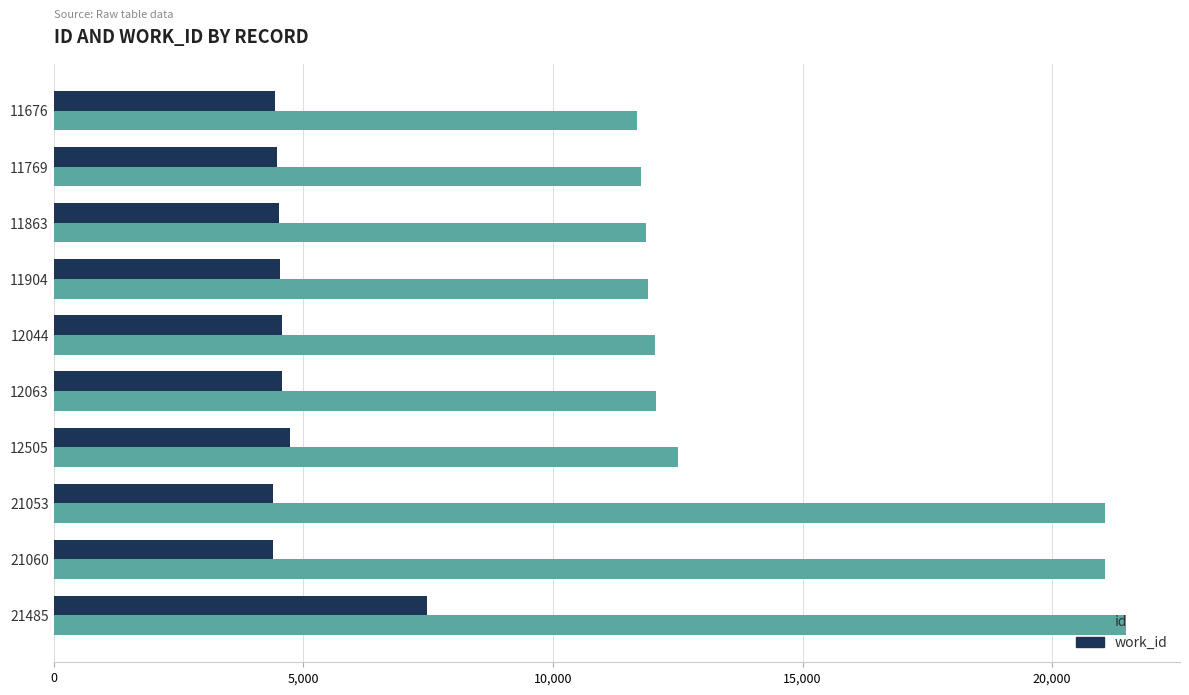

At which label does id reach its peak?

21485